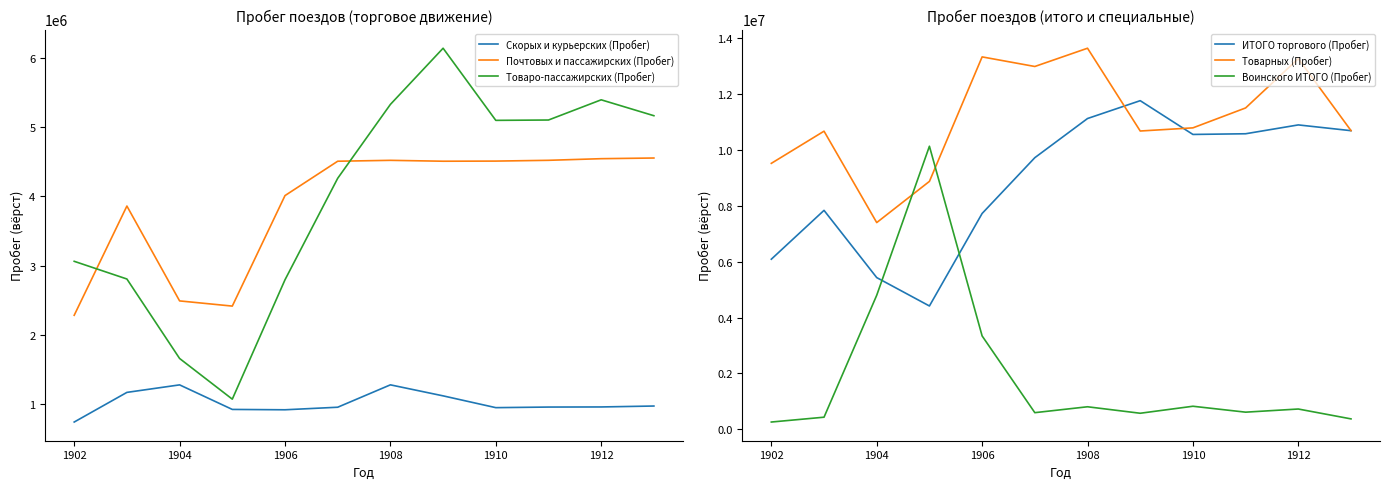

How many times do Товарных (Пробег) and Воинского ИТОГО (Пробег) cross each other?

2